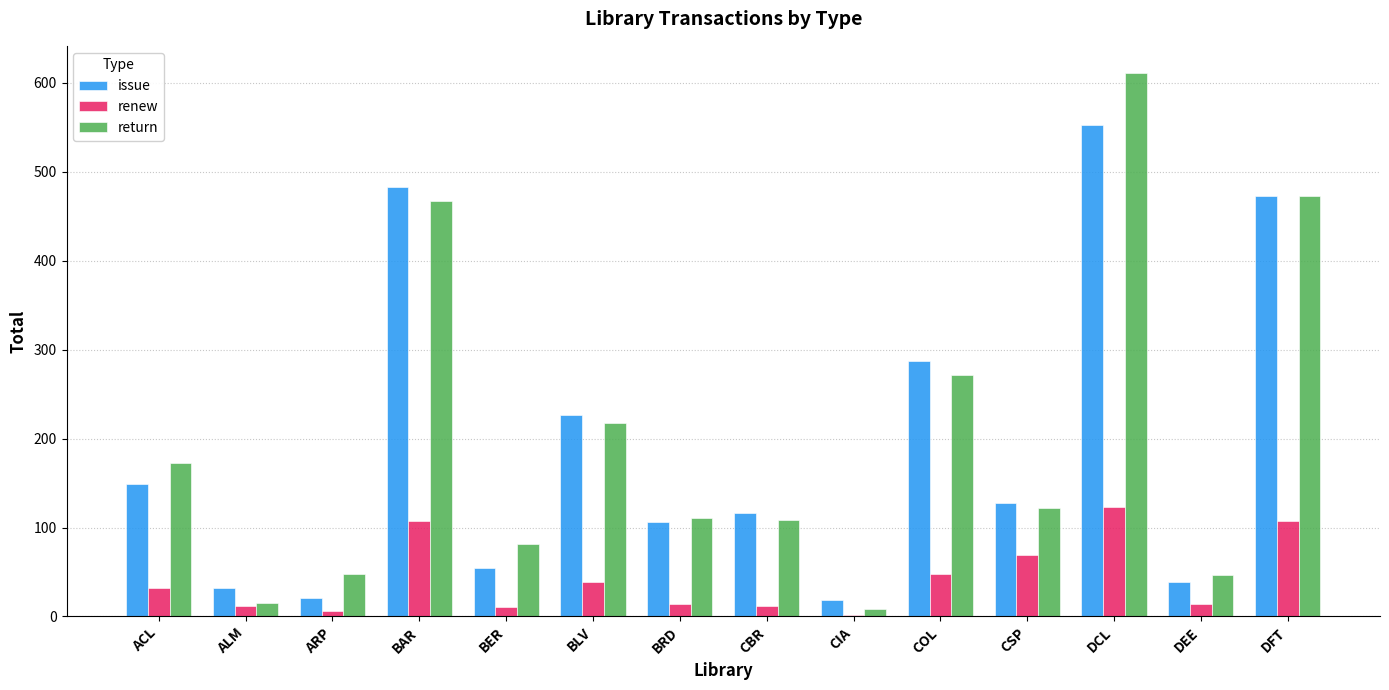

True or false: issue has a value of 21 at ARP.

True